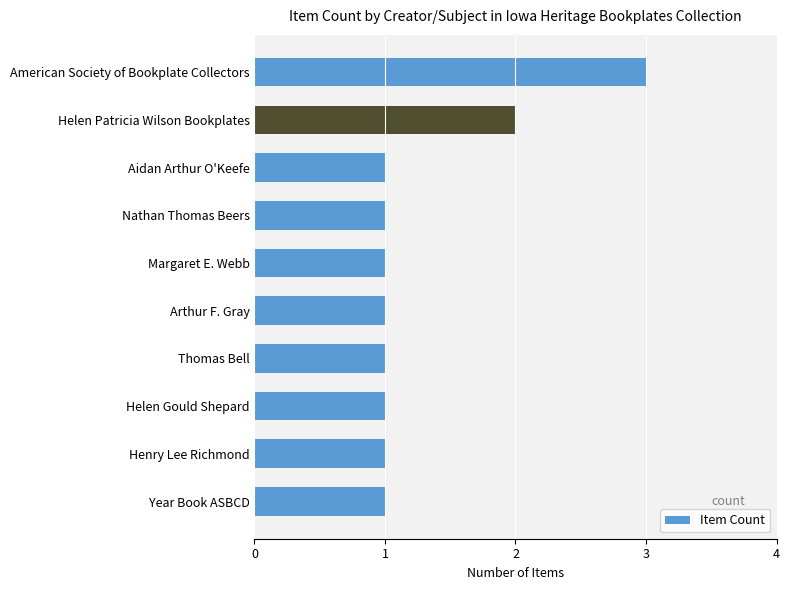

What is the sum of all values?

13